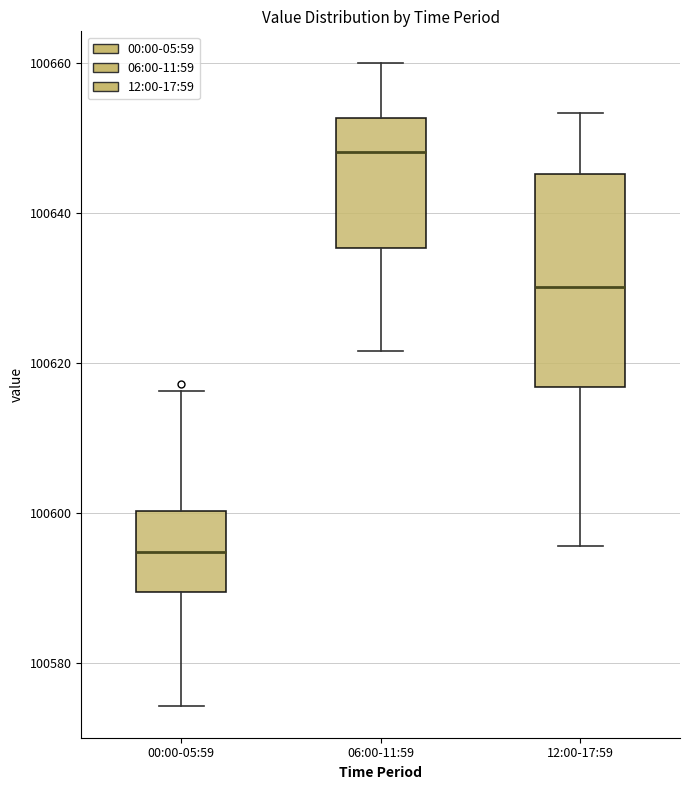

Reading left to right, transcribe this box plot: for each box, give where its median line is, the range the box spans, and where its two whiskers end, as read against the y-axis. The values are not printed on the chart, so give them approximately, as read against the axis.

00:00-05:59: median 100594, box 100590 to 100600, whiskers 100574 to 100616
06:00-11:59: median 100648, box 100636 to 100652, whiskers 100622 to 100660
12:00-17:59: median 100630, box 100616 to 100646, whiskers 100596 to 100654